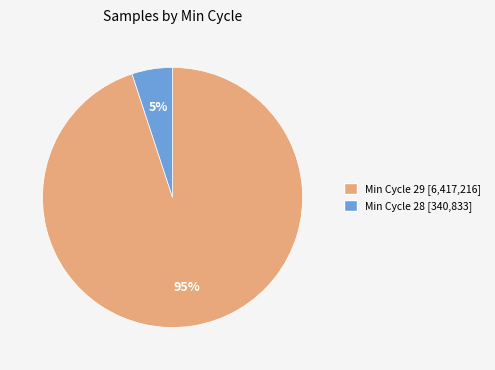

To the nearest percent, what is the average slice percentage?

50%